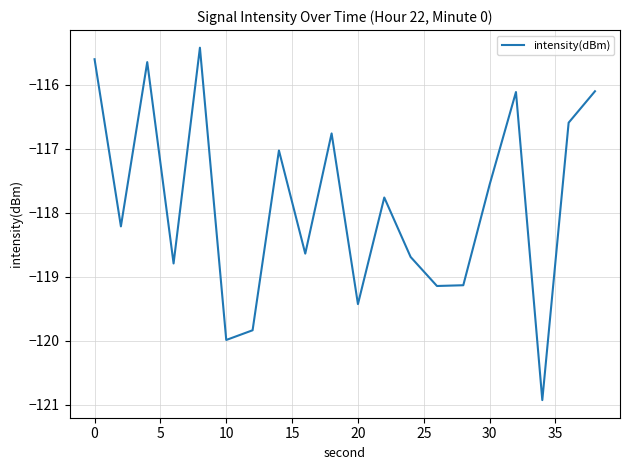

How many interior local valleys (lower than both neighbors) does the data have?

7